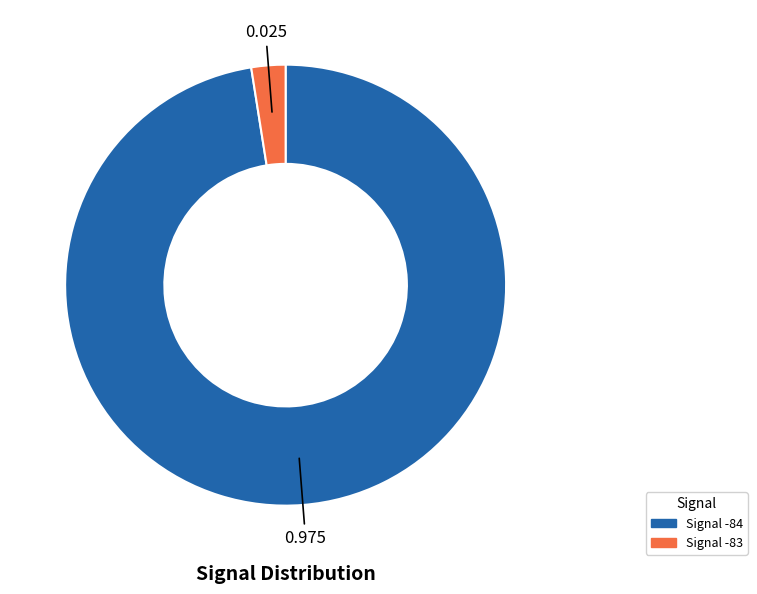

Does Signal -84 represent more than half of the total?

Yes